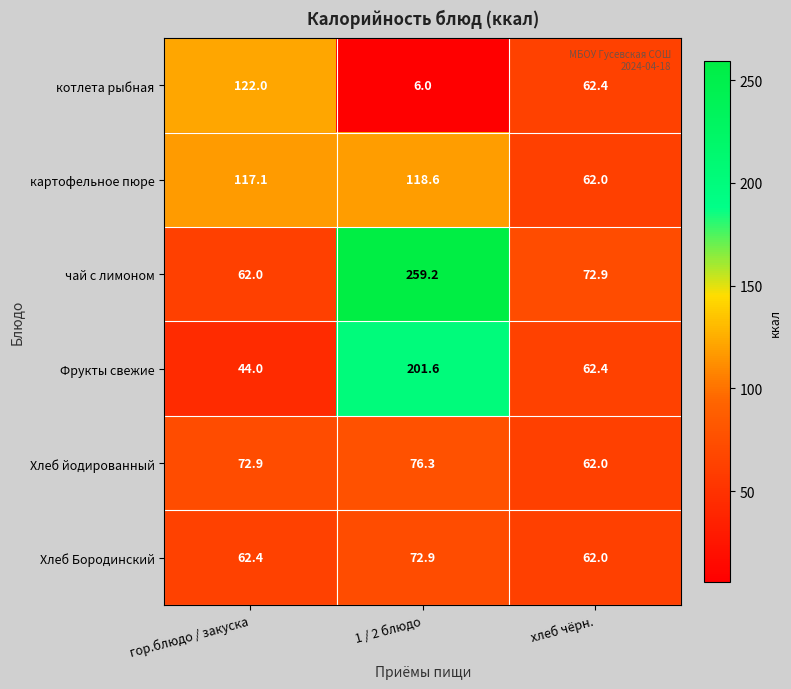

What is the sum of the чай с лимоном values at 1 / 2 блюдо and хлеб чёрн.?

332.1